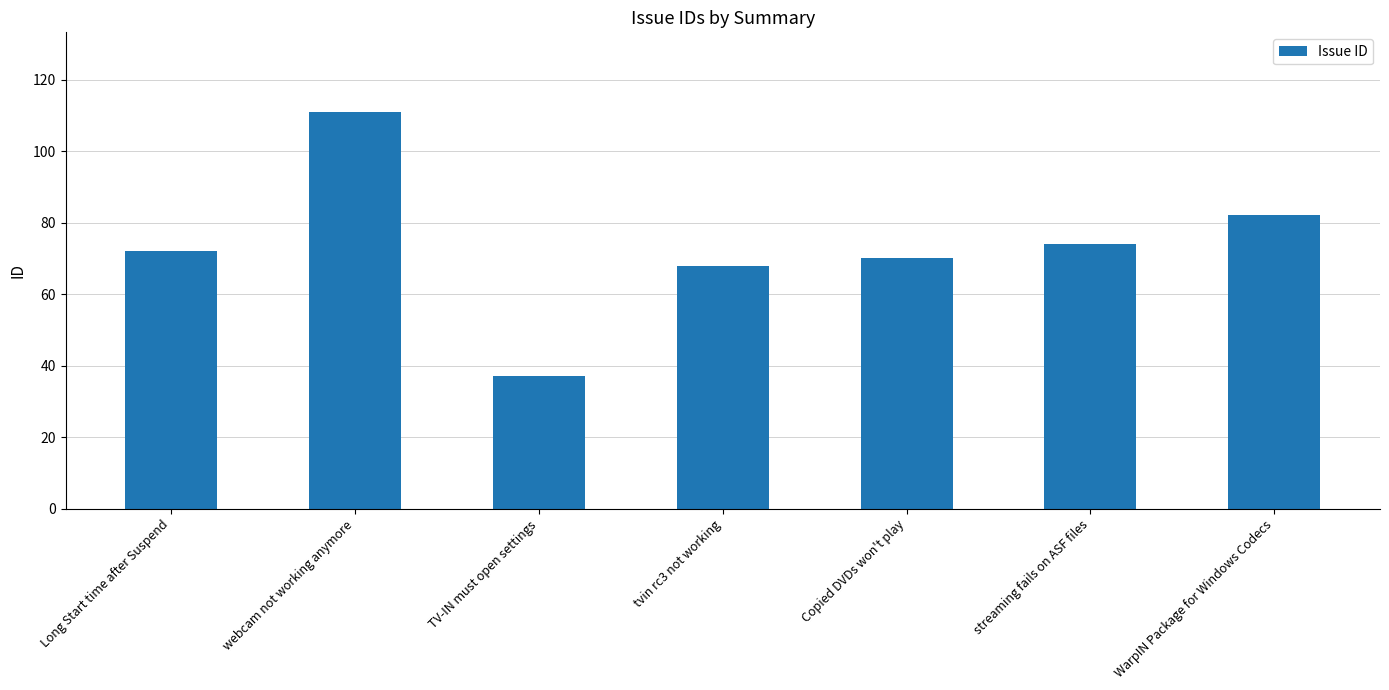

How many values are below 72?

3